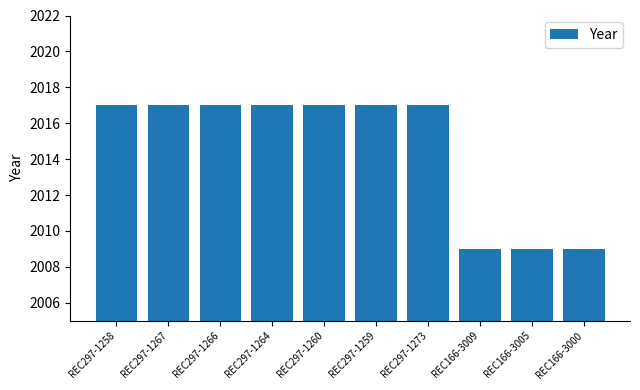

How many values are between 2009 and 2017?

10